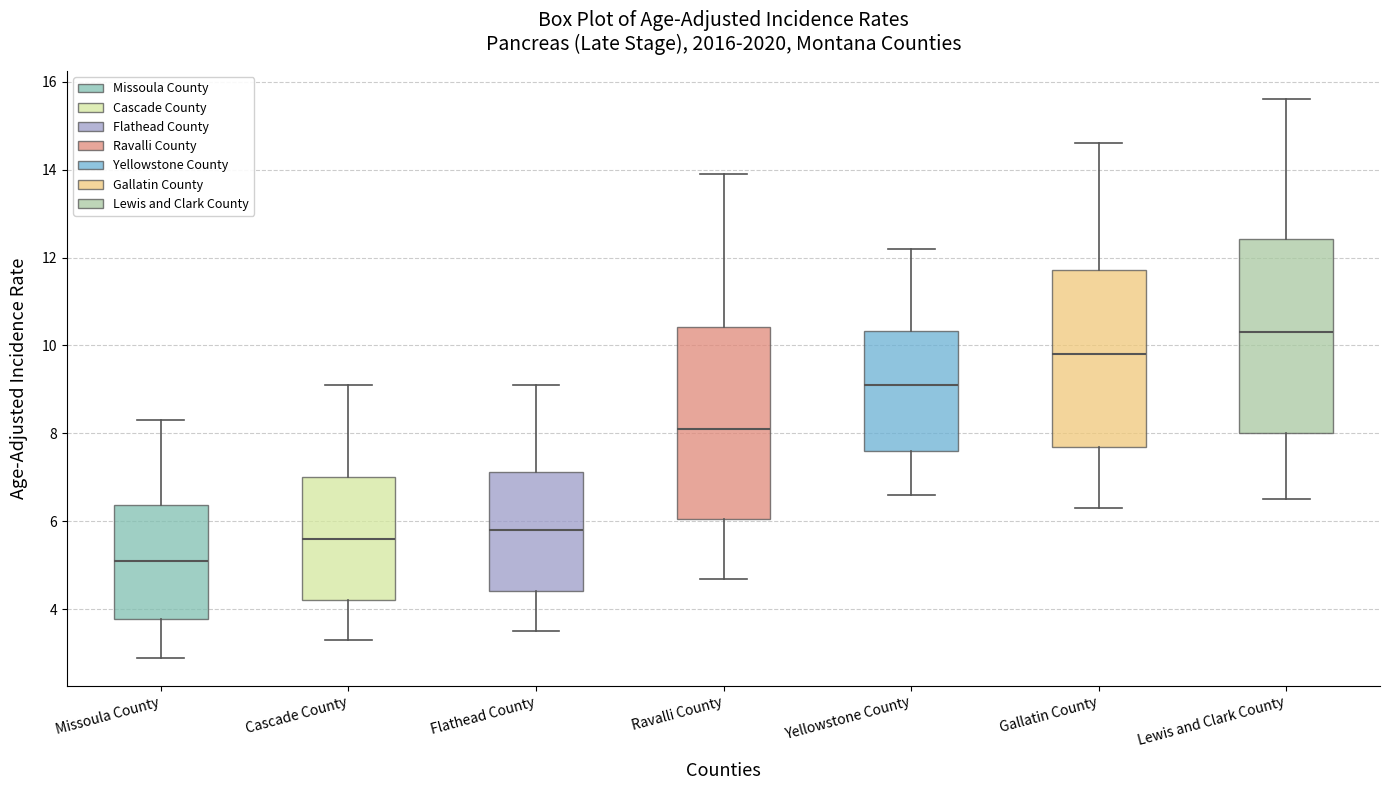

Reading left to right, transcribe this box plot: for each box, give where its median line is, the range the box spans, and where its two whiskers end, as read against the y-axis. The values are not printed on the chart, so give them approximately, as read against the axis.

Missoula County: median 5.2, box 3.8 to 6.4, whiskers 3.0 to 8.4
Cascade County: median 5.6, box 4.2 to 7.0, whiskers 3.4 to 9.2
Flathead County: median 5.8, box 4.4 to 7.2, whiskers 3.6 to 9.2
Ravalli County: median 8.2, box 6.0 to 10.4, whiskers 4.8 to 14.0
Yellowstone County: median 9.2, box 7.6 to 10.4, whiskers 6.6 to 12.2
Gallatin County: median 9.8, box 7.8 to 11.8, whiskers 6.4 to 14.6
Lewis and Clark County: median 10.4, box 8.0 to 12.4, whiskers 6.6 to 15.6